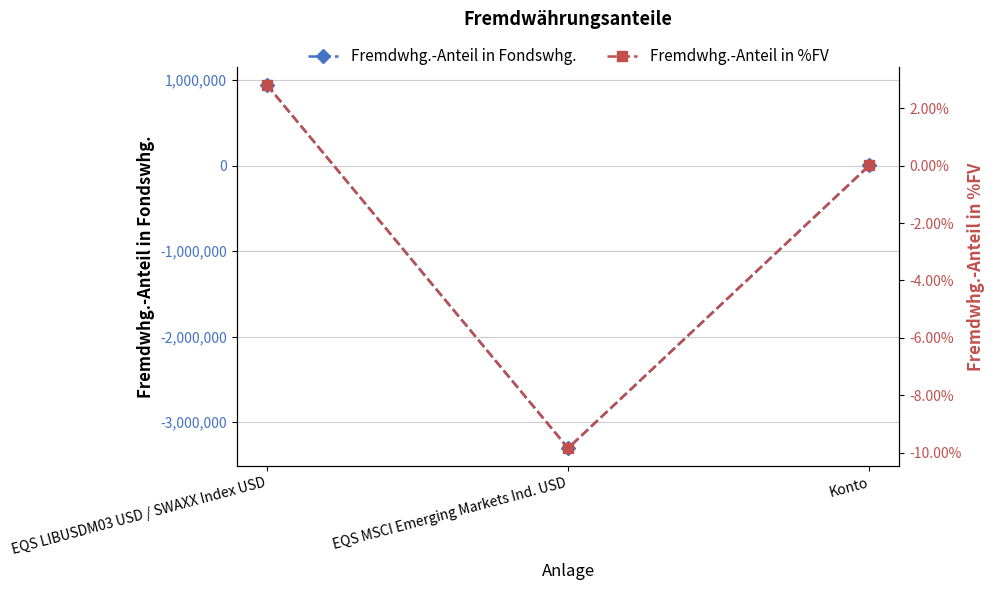

What is the total value across all series at Konto?

1507.1